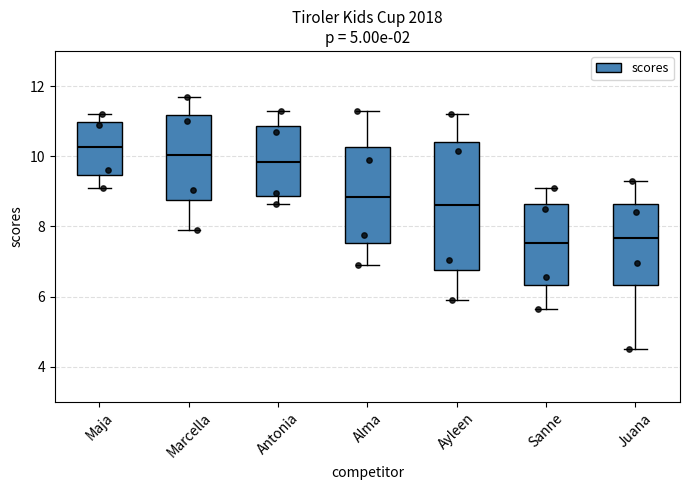

Comparing the boxes themselves (not the whiskers), which one is the tallest?

Ayleen